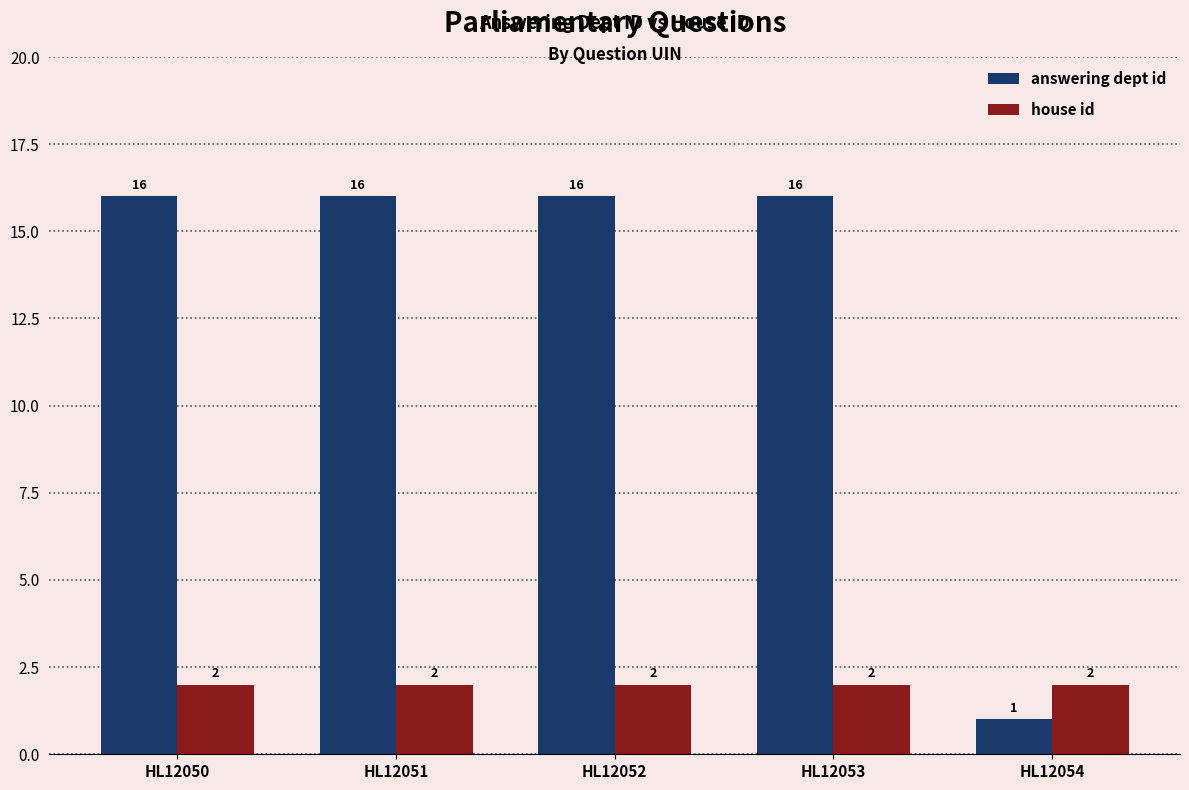

Does the chart contain stacked bars?

No